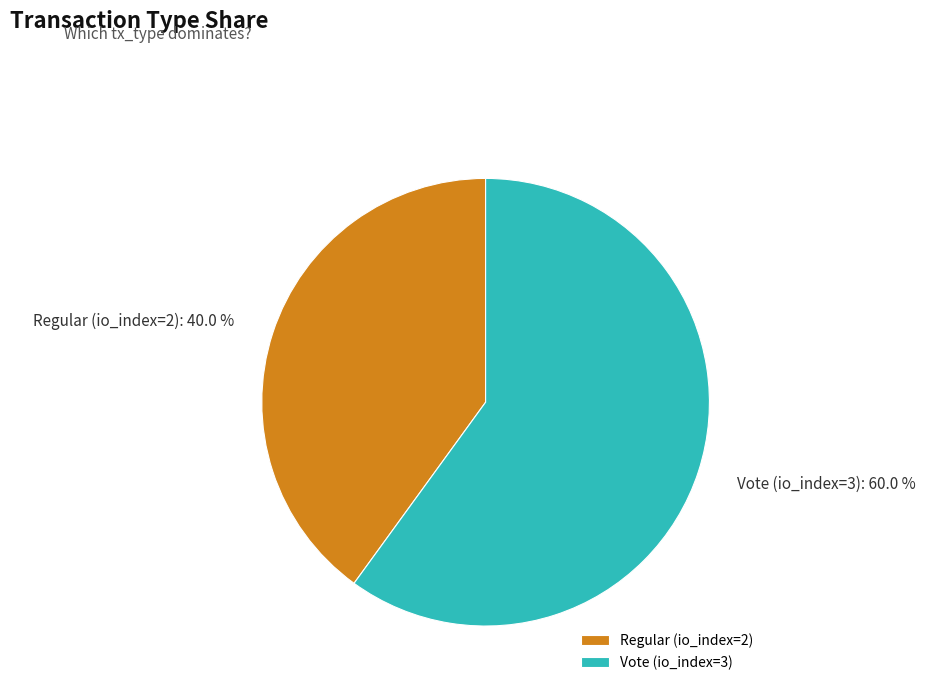

Approximately how many times larger is the value at Regular (io_index=2) compared to Vote (io_index=3)?

0.7